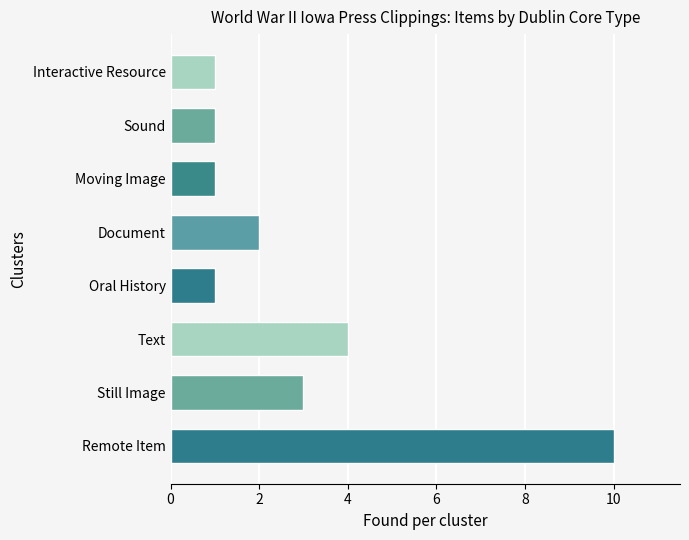

What is the maximum value shown in the chart?

10